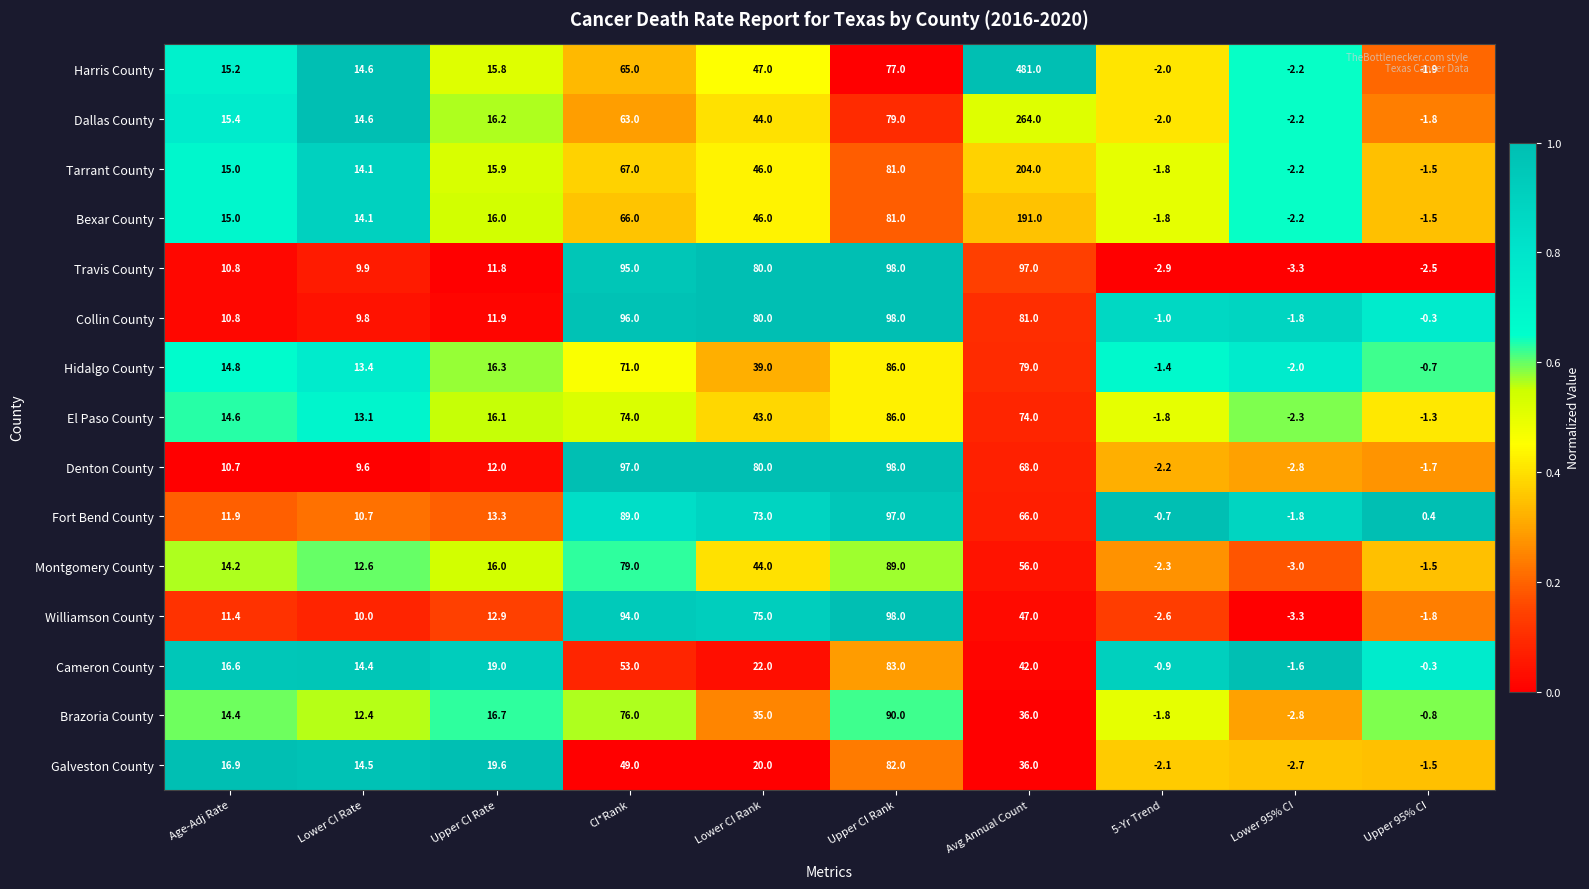

What is the greatest value displayed?

481.0